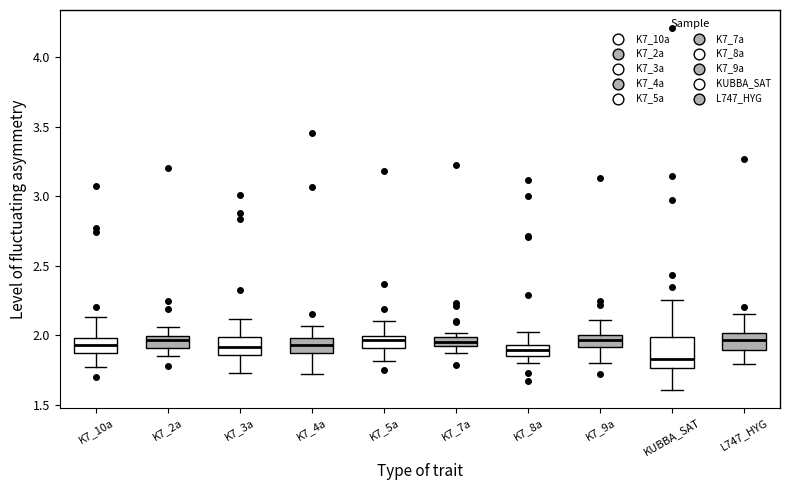

Comparing the boxes themselves (not the whiskers), which one is the tallest?

KUBBA_SAT